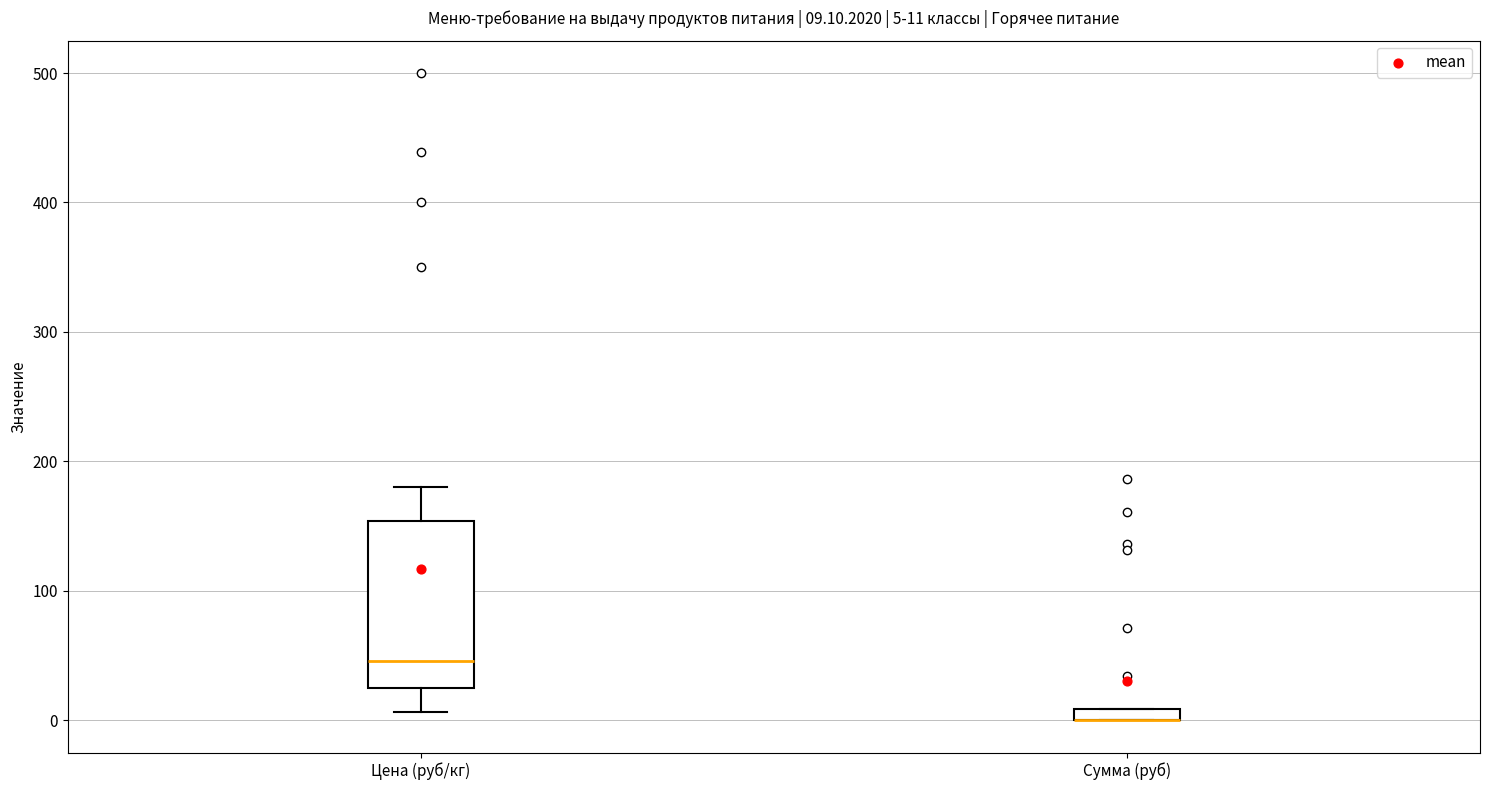

Which box is the tallest, from its lower edge to its upper edge?

Цена (руб/кг)